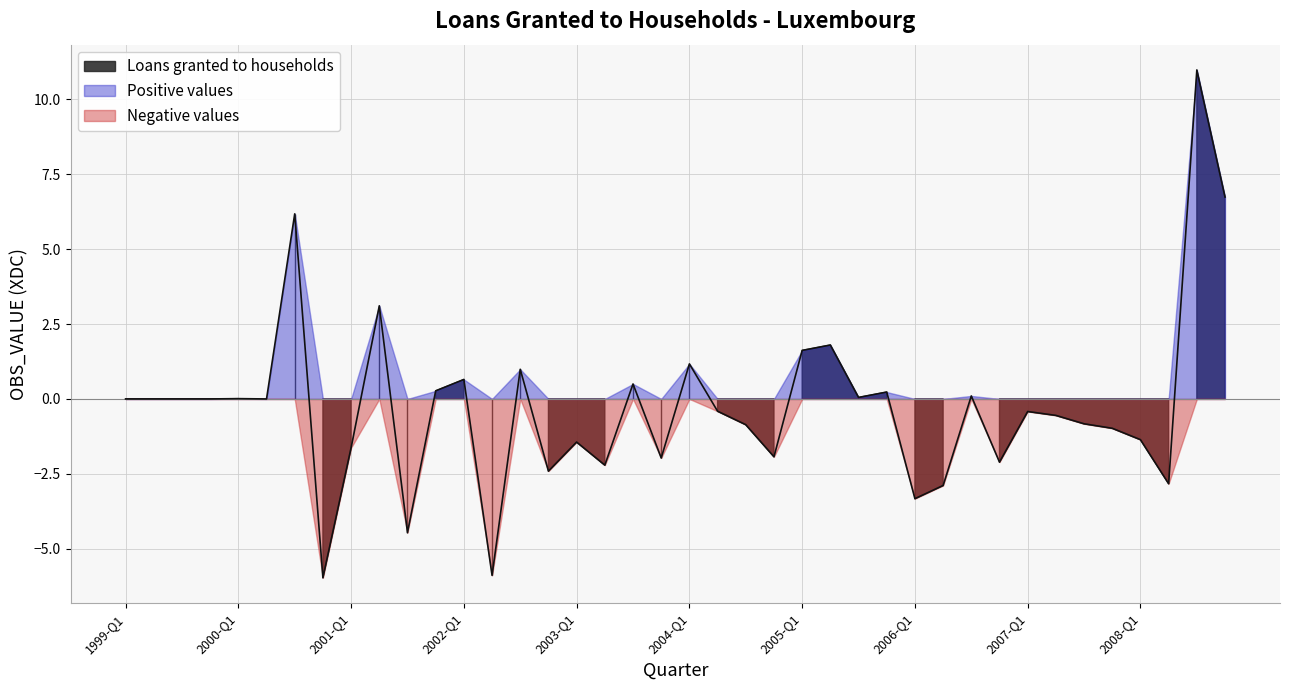

True or false: Negative values and Loans granted to households cross at least once.

False